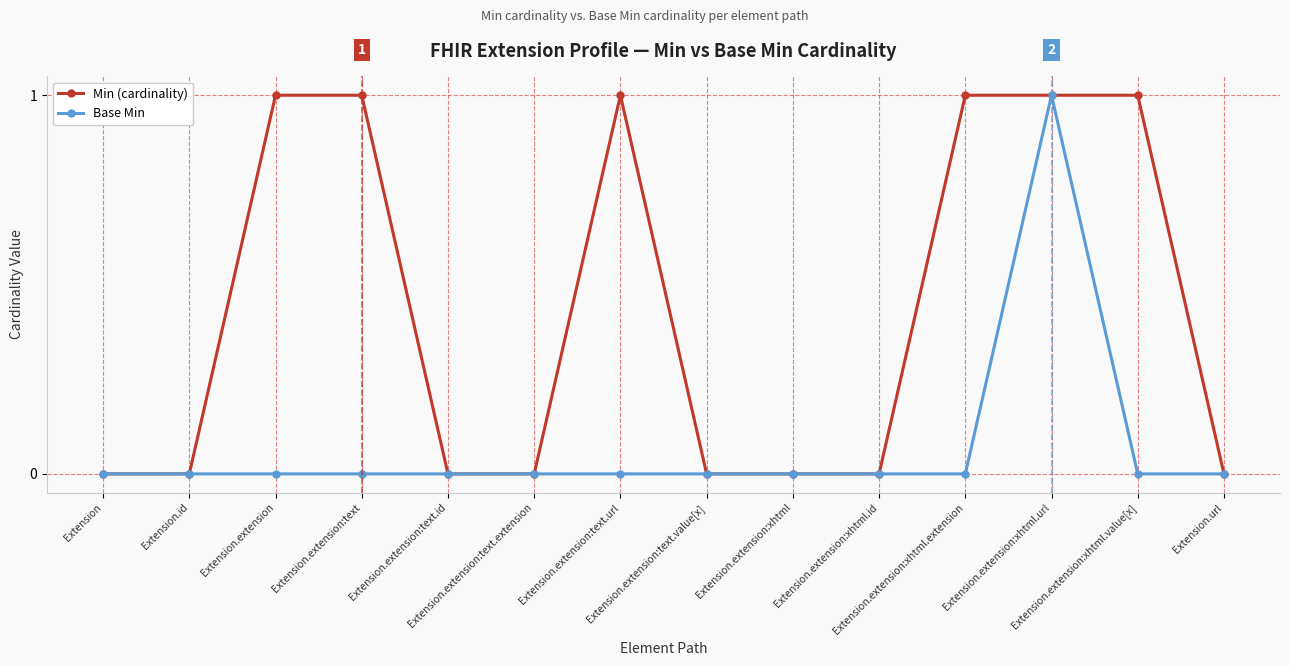

List the series in order of their overall mean, lowest first.

Base Min, Min (cardinality)